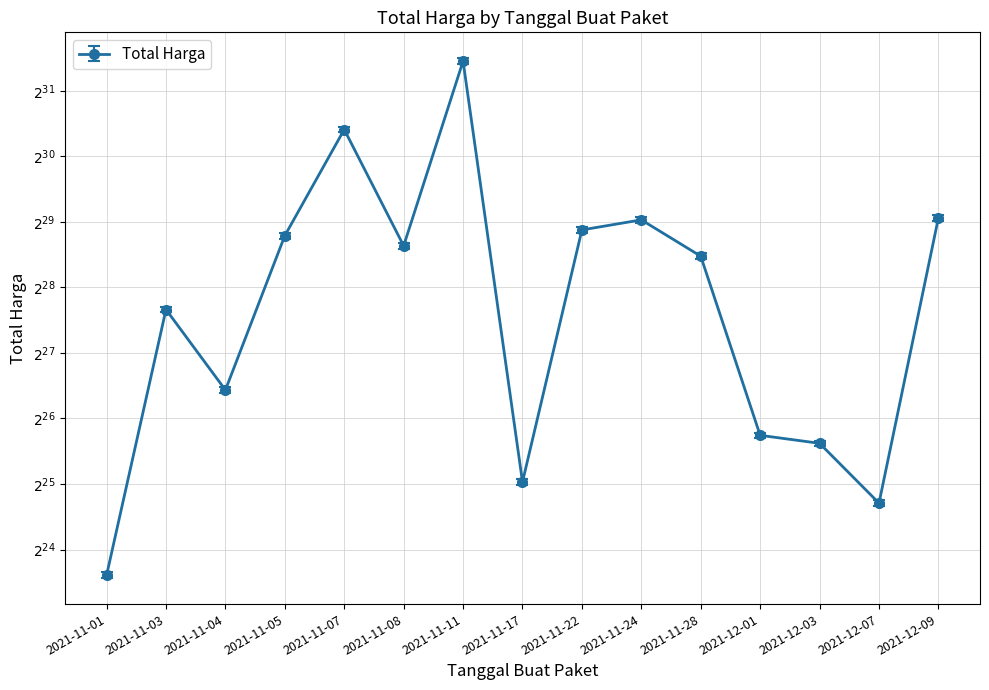

What is the smallest value displayed?

12787500